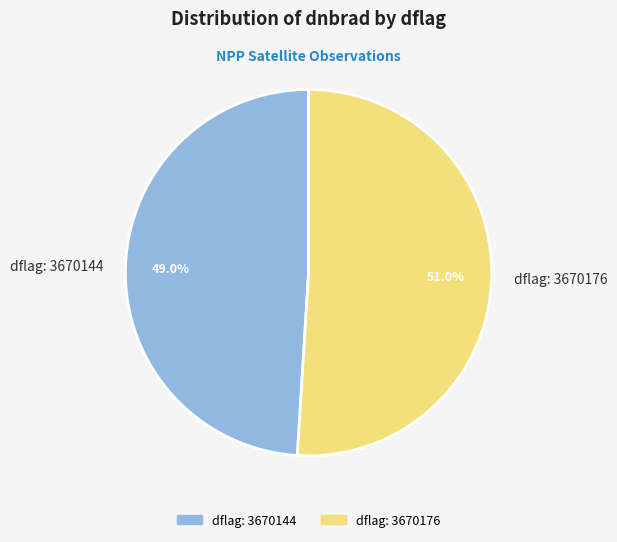

Which slice is the smallest?

dflag: 3670144